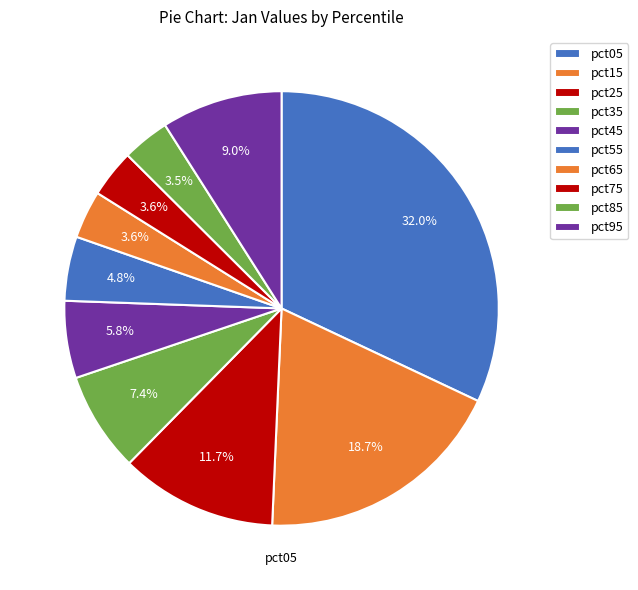

How many slices are in this pie chart?

10